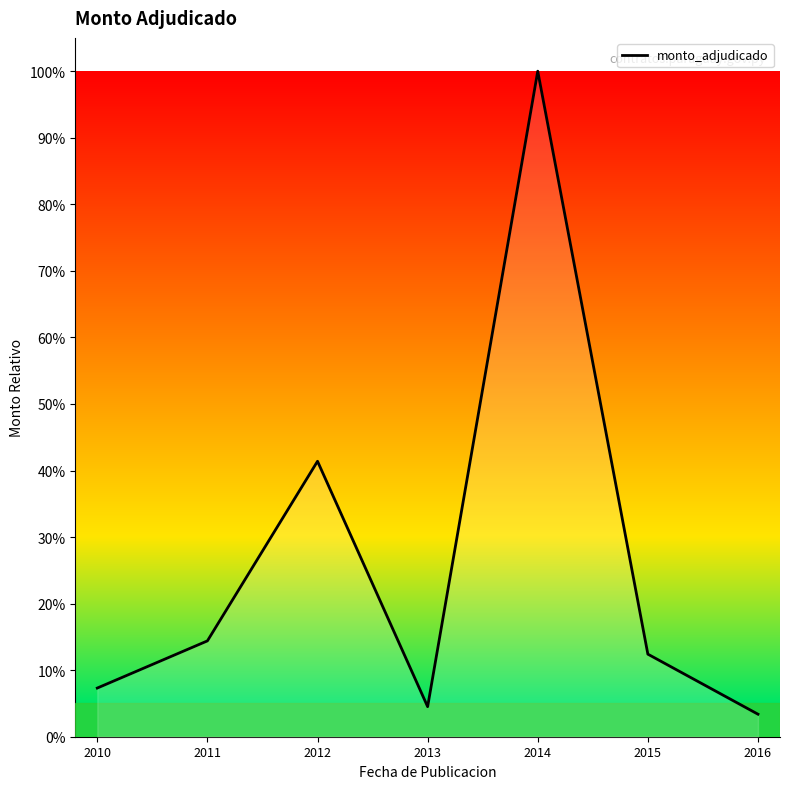

Reading right to left, extract all data points from this chart.

2016=0.0	2015=0.1	2014=1.0	2013=0.0	2012=0.4	2011=0.1	2010=0.1